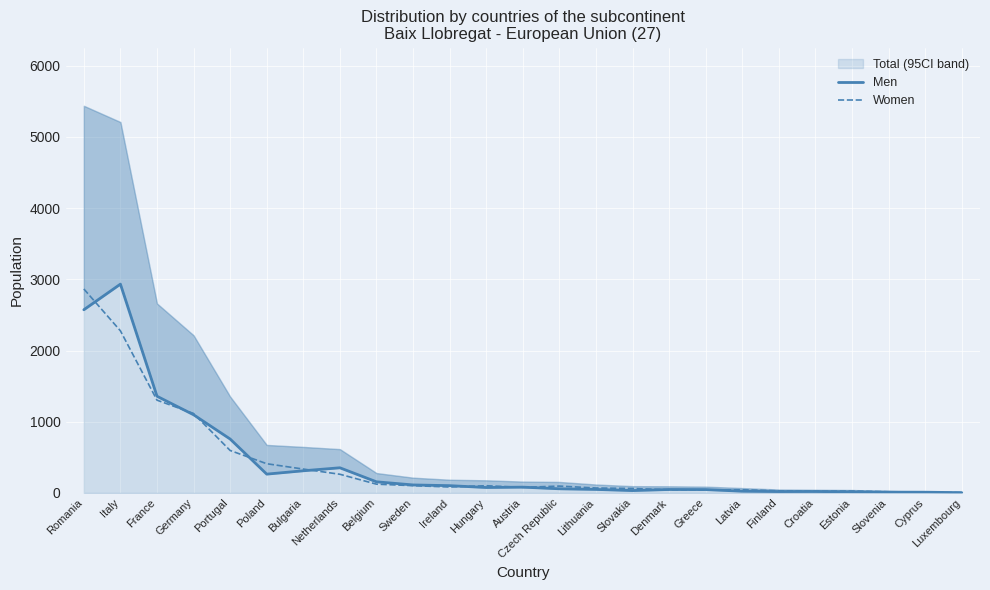

What is the label of the 12th point from the right?

Czech Republic